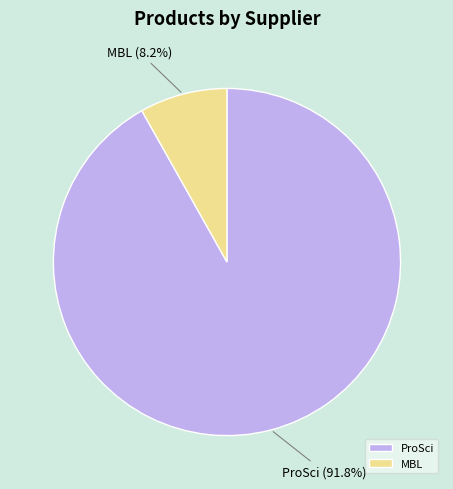

Is there any slice that represents more than half of the pie?

Yes